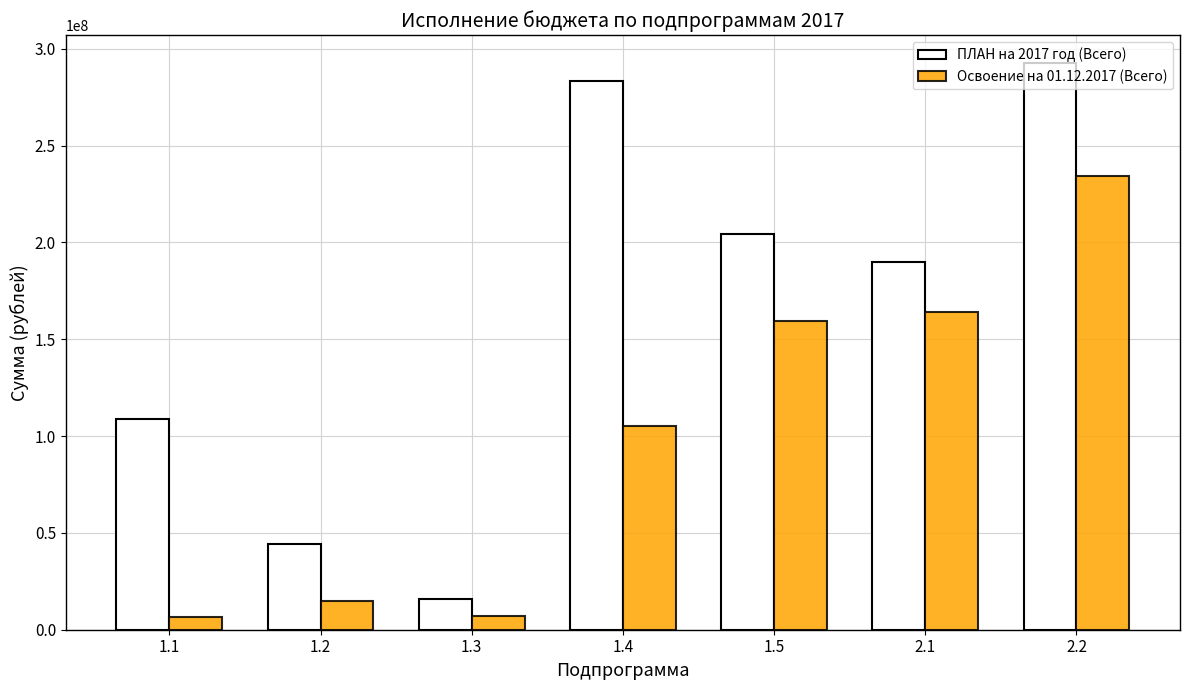

Which series has the widest spread of values?

ПЛАН на 2017 год (Всего)